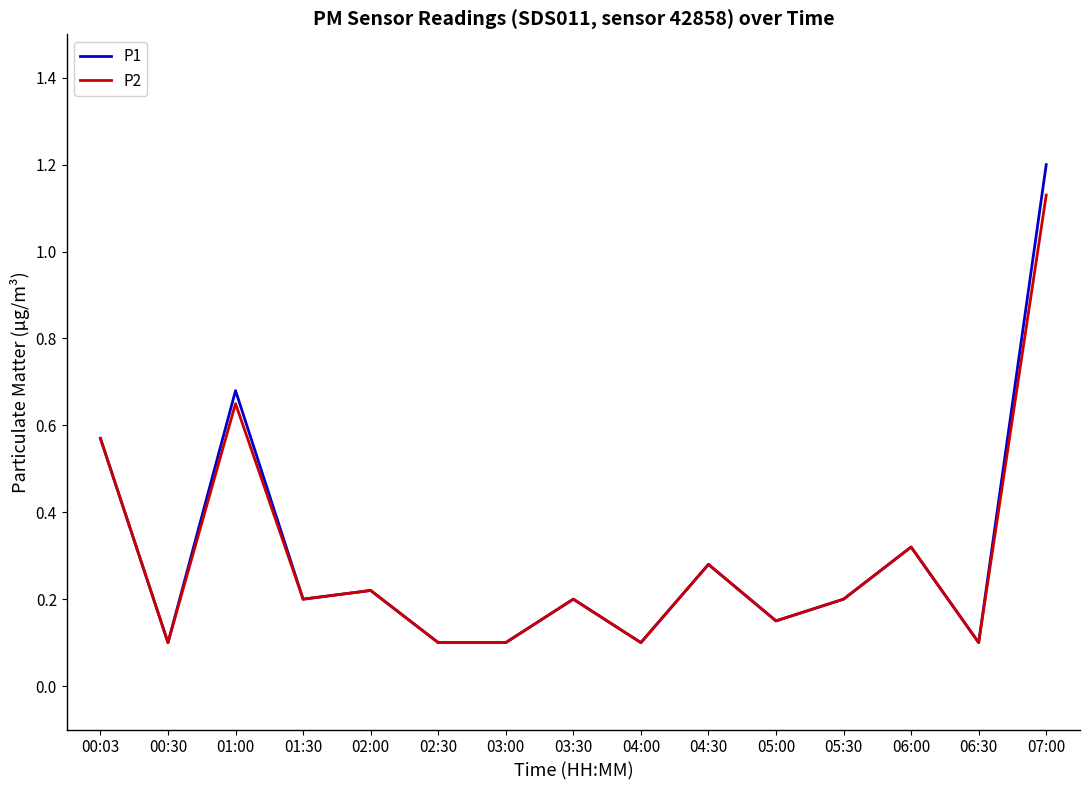

True or false: P1 has more than 2 points higher than both neighbors.

True